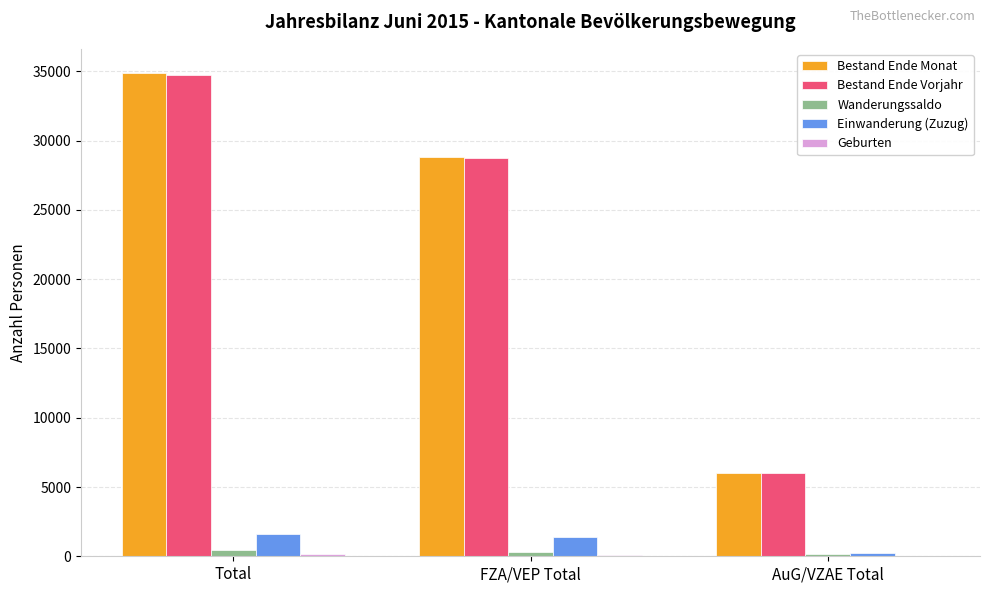

The Bestand Ende Monat series shows 7441 at FZA/VEP Total. True or false?

False